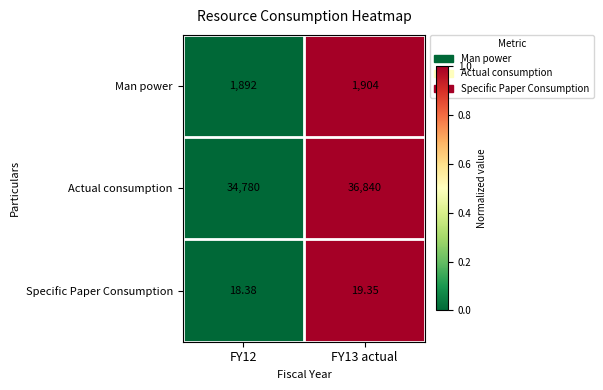

Which series has the widest spread of values?

Actual consumption